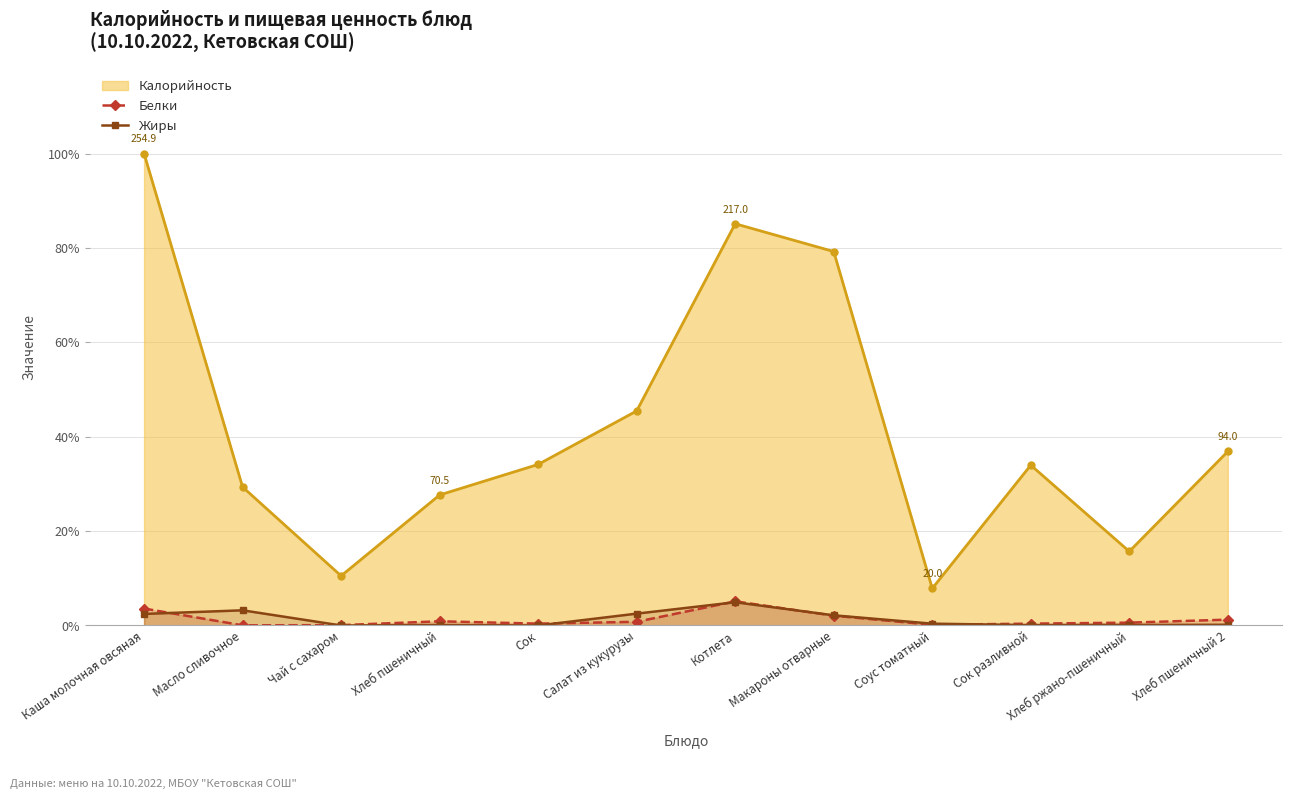

At which category is the sum across all series the highest?

Каша молочная овсяная